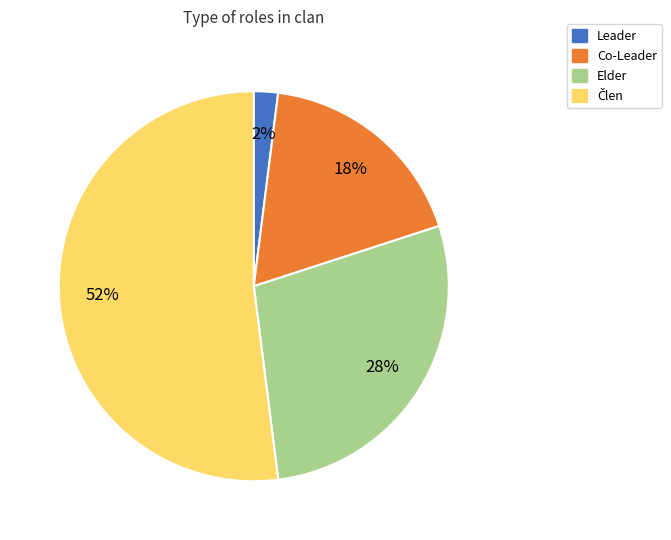

How many slices are in this pie chart?

4